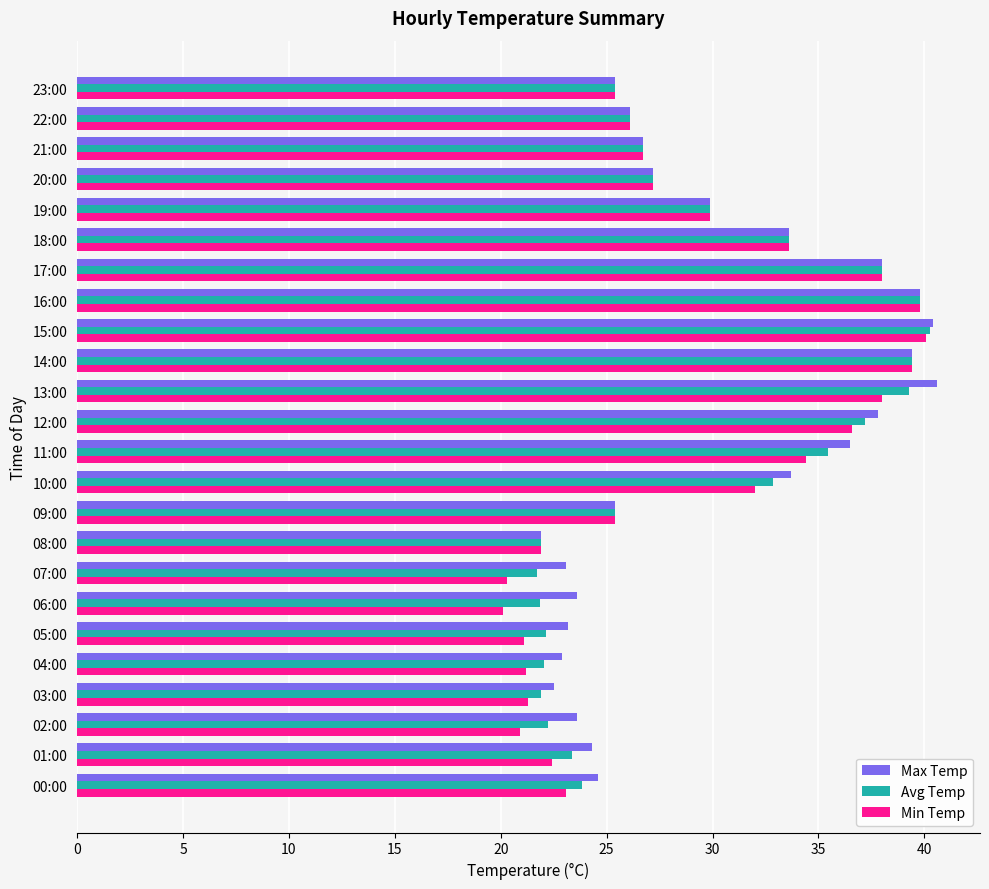

What is the sum of the Max Temp values at 11:00 and 18:00?

70.1